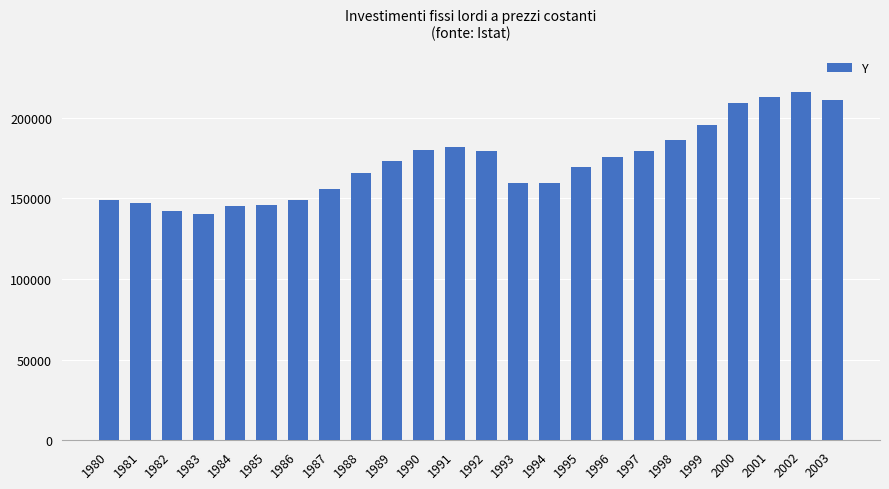

What is the maximum value shown in the chart?

215622